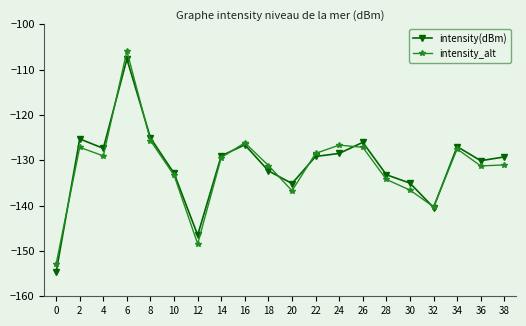

At which label does intensity(dBm) first exceed -129?

2